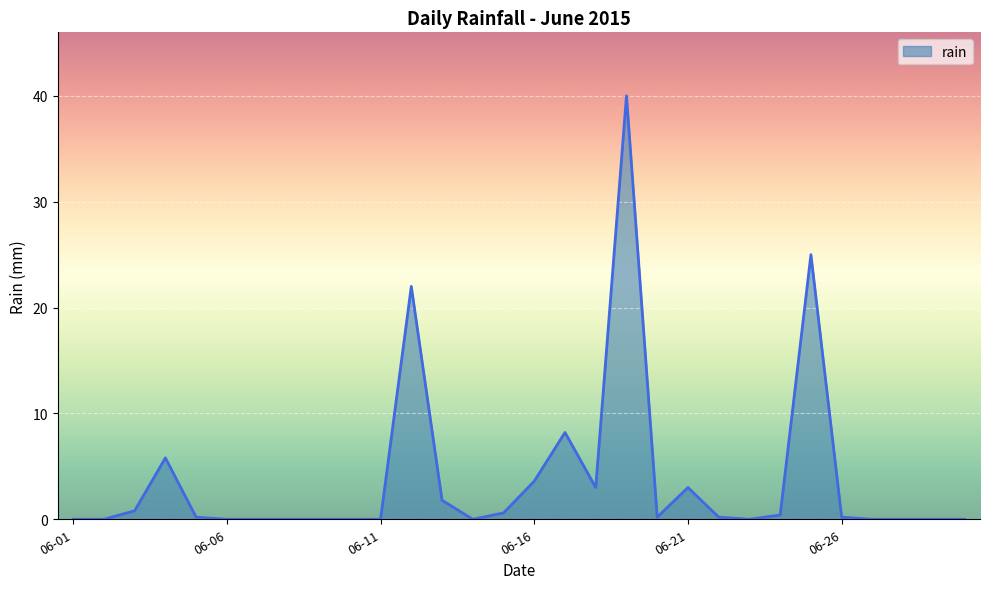

What is the greatest value displayed?

40.0